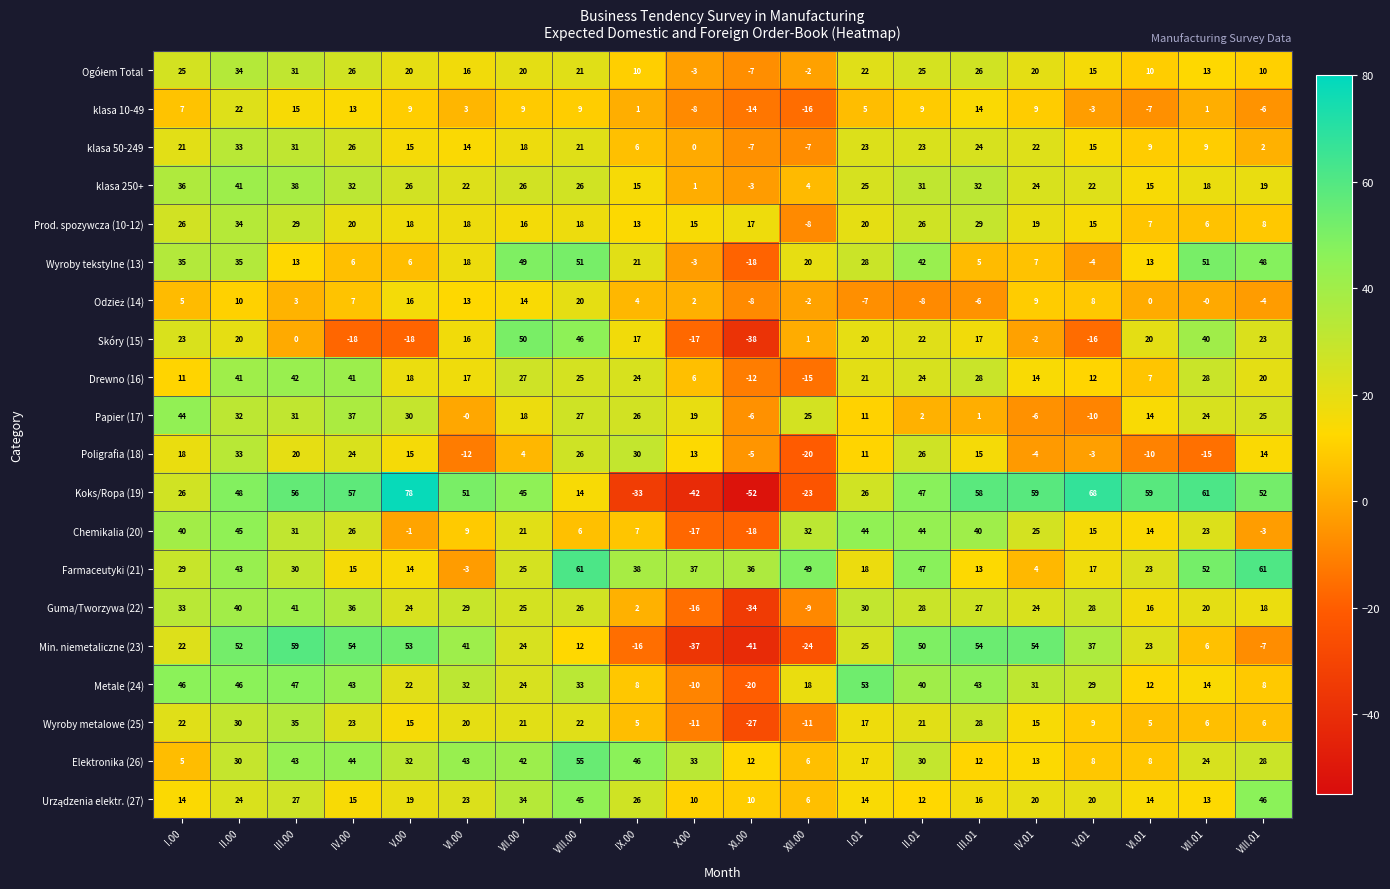

At how many categories does at least one series exceed 27?

20